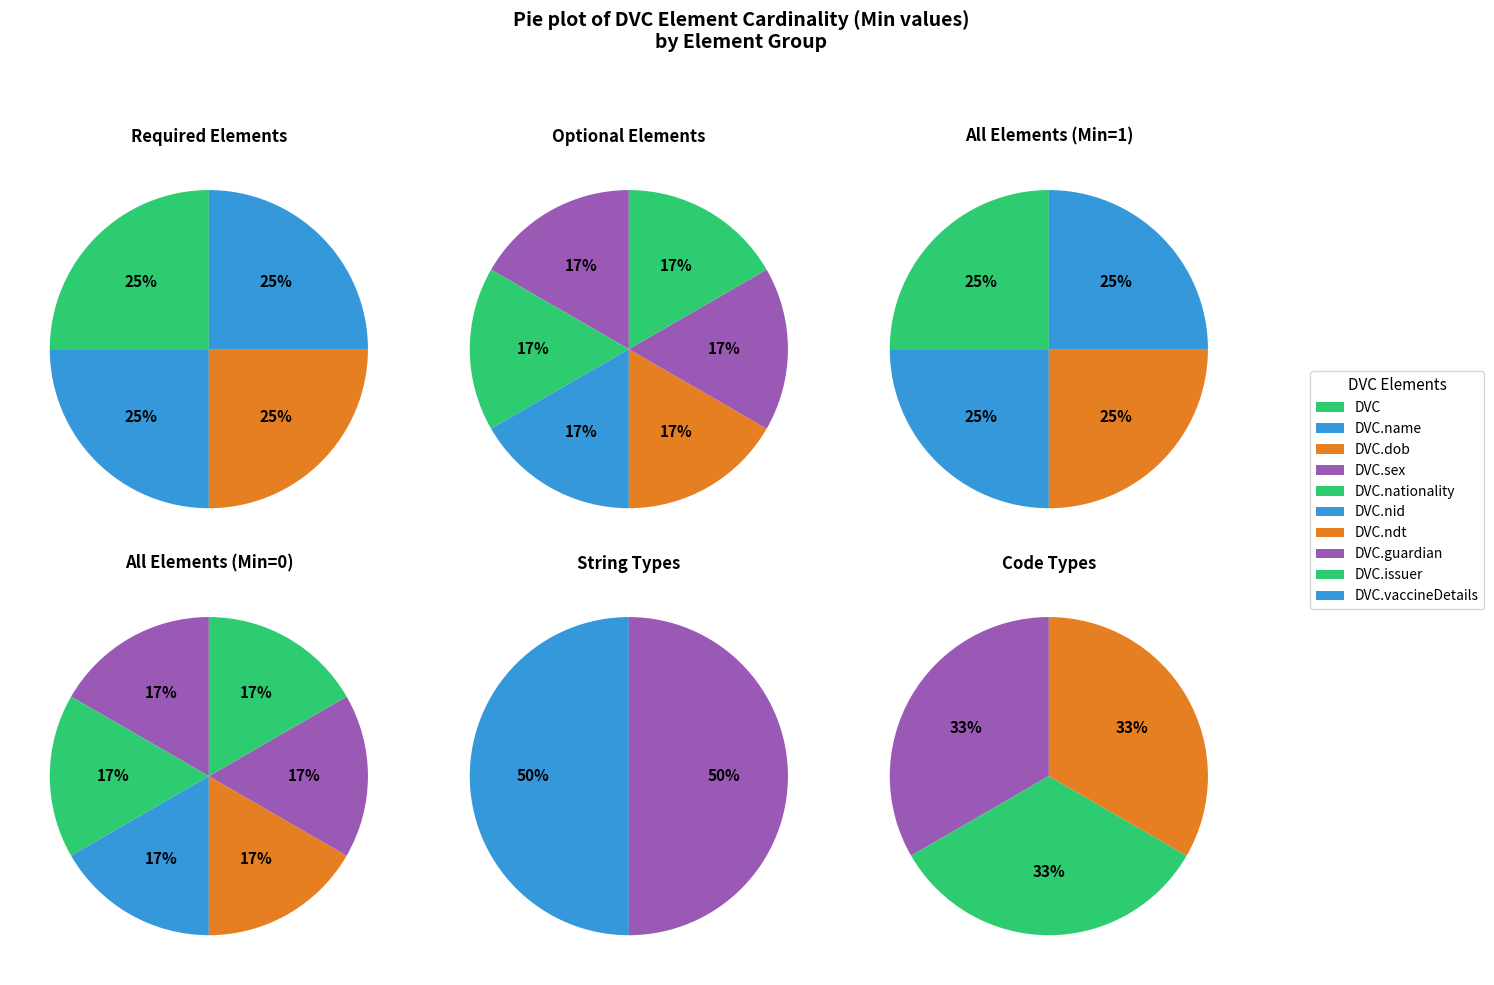

True or false: DVC.vaccineDetails accounts for 38% of the total.

False